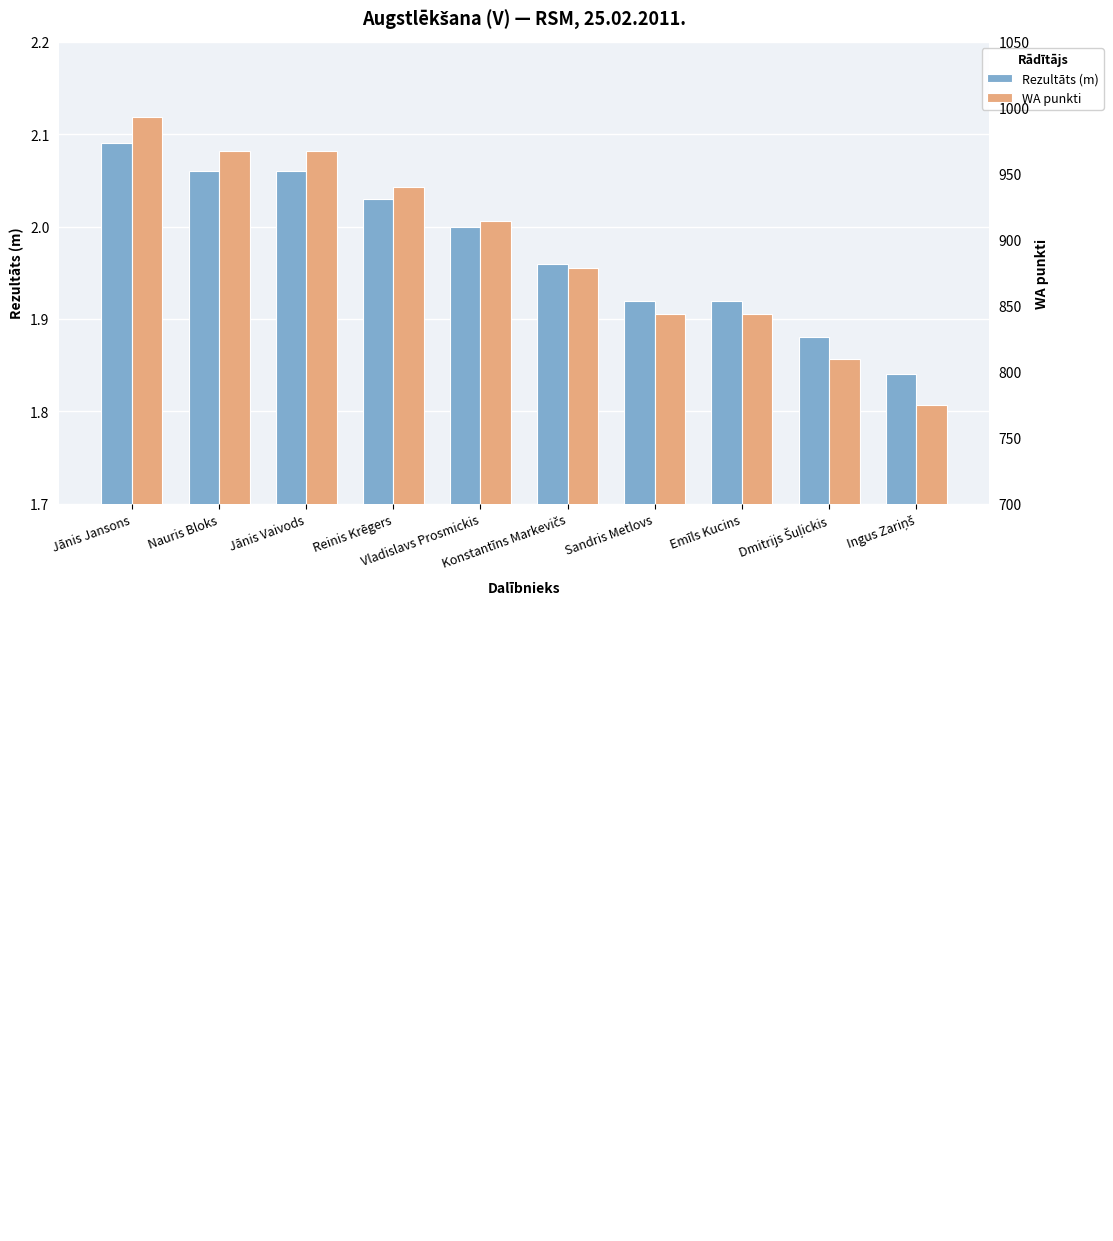

Rank the series by their average value, from lowest to highest.

Rezultāts (m), WA punkti